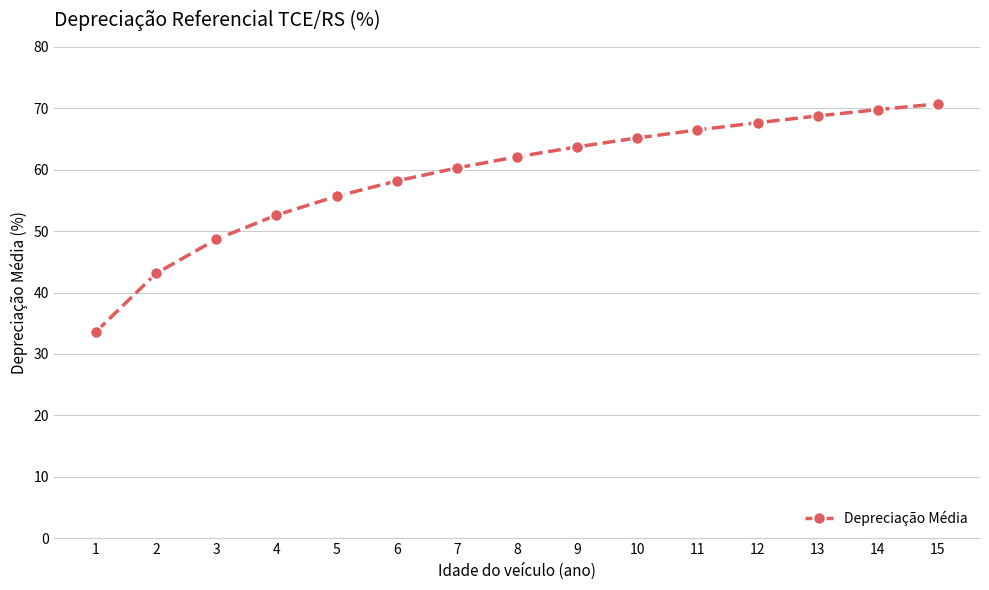

At which category does the chart reach its minimum across all series?

1